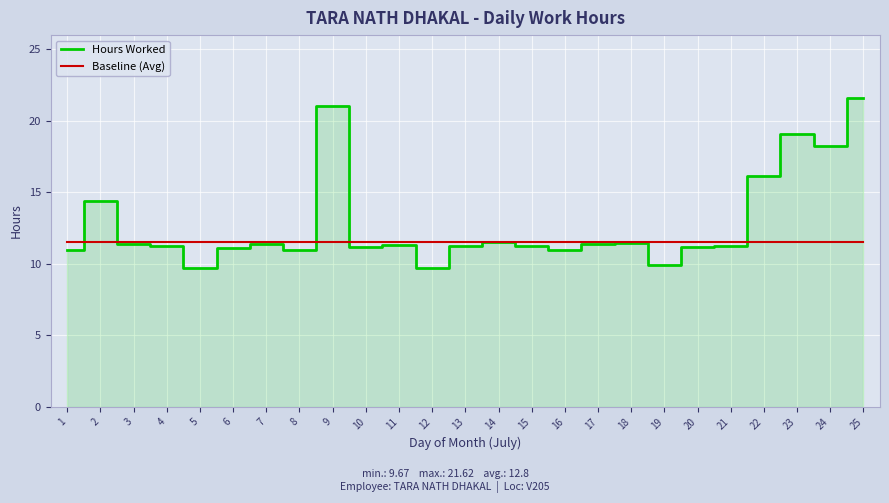

What is the difference between the second highest and minimum values in the Hours Worked series?

11.4